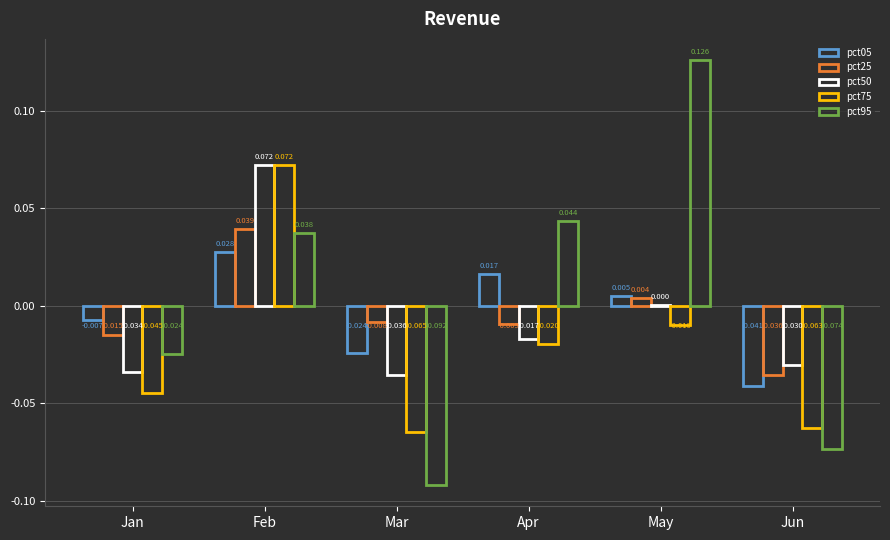

How many groups of bars are there?

6